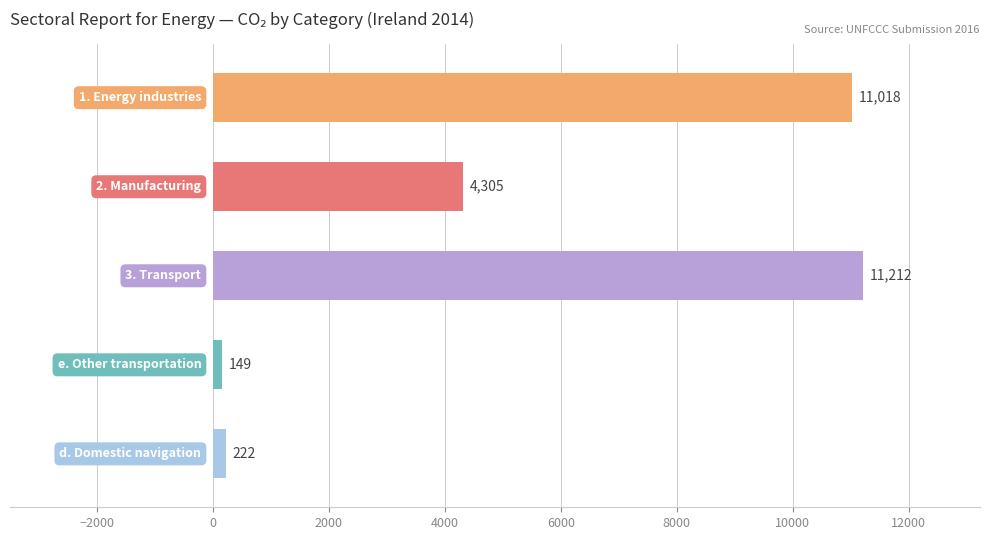

What is the value of the 3rd bar from the top?

11212.2